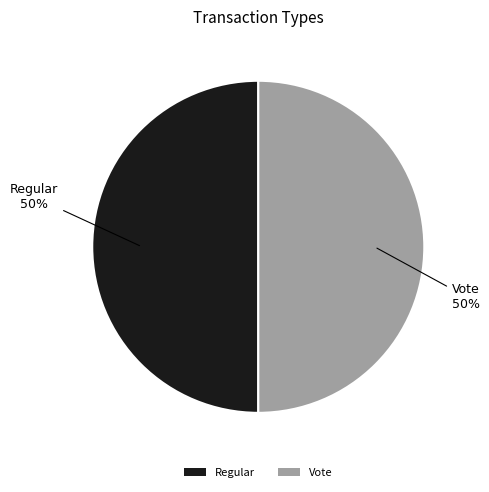

Is the sum of Regular and Vote greater than half?

Yes